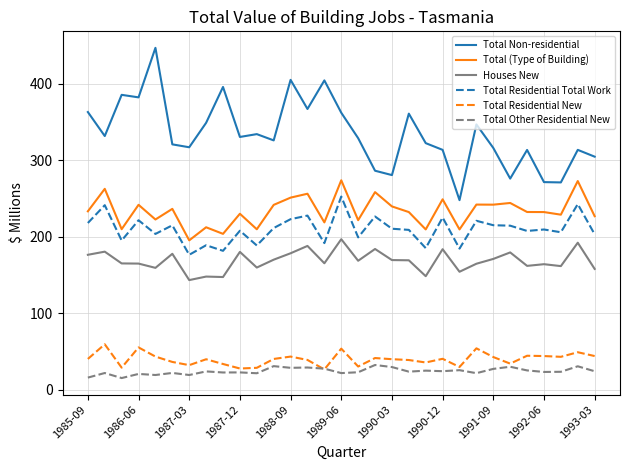

True or false: Total (Type of Building) and Total Residential Total Work intersect in this chart.

False